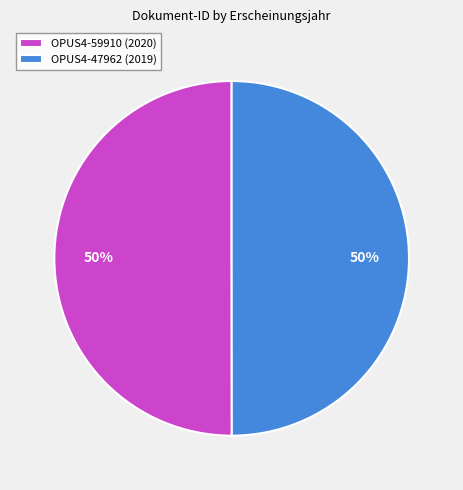

Approximately how many times larger is the value at OPUS4-59910 (2020) compared to OPUS4-47962 (2019)?

1.0